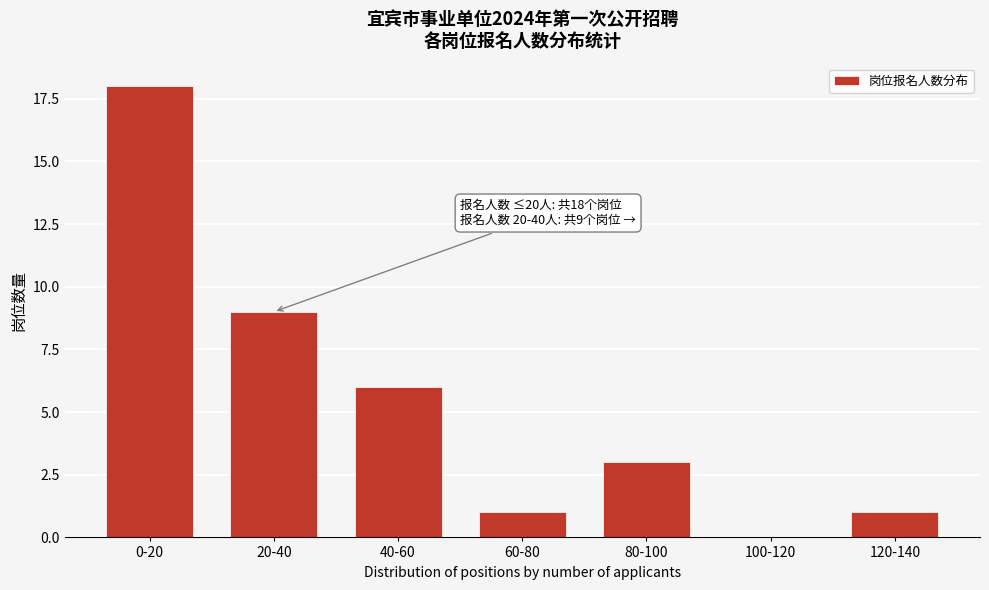

Reading right to left, list all the values displayed in this chart.

120-140=1	100-120=0	80-100=3	60-80=1	40-60=6	20-40=9	0-20=18